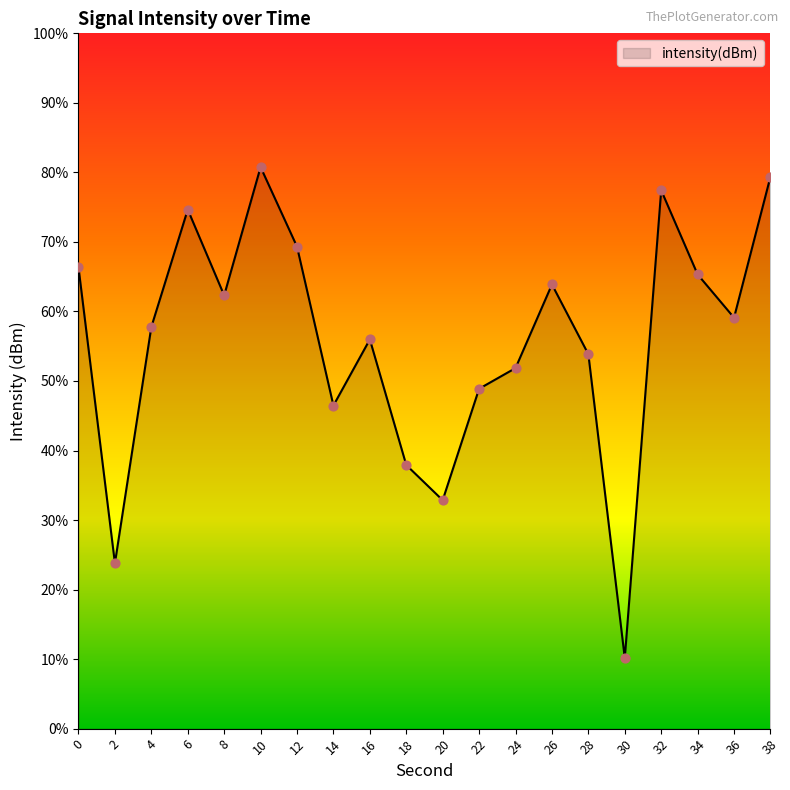

Which has a higher value, 20 or 28?

28